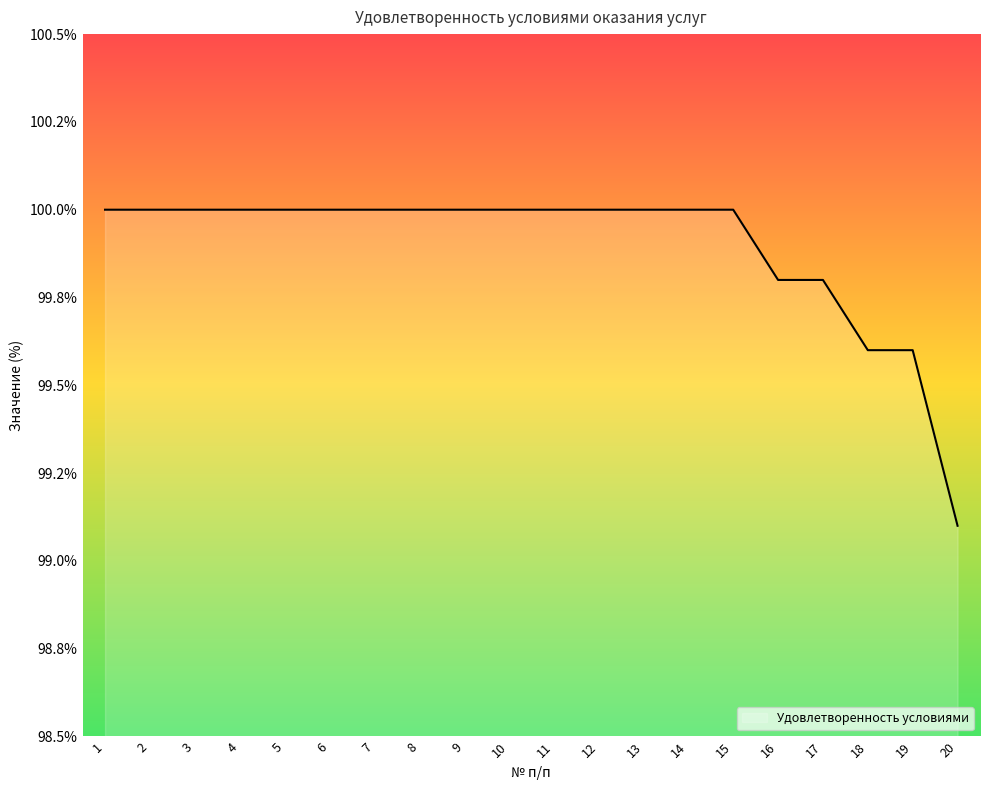

At which category does the chart reach its peak across all series?

1